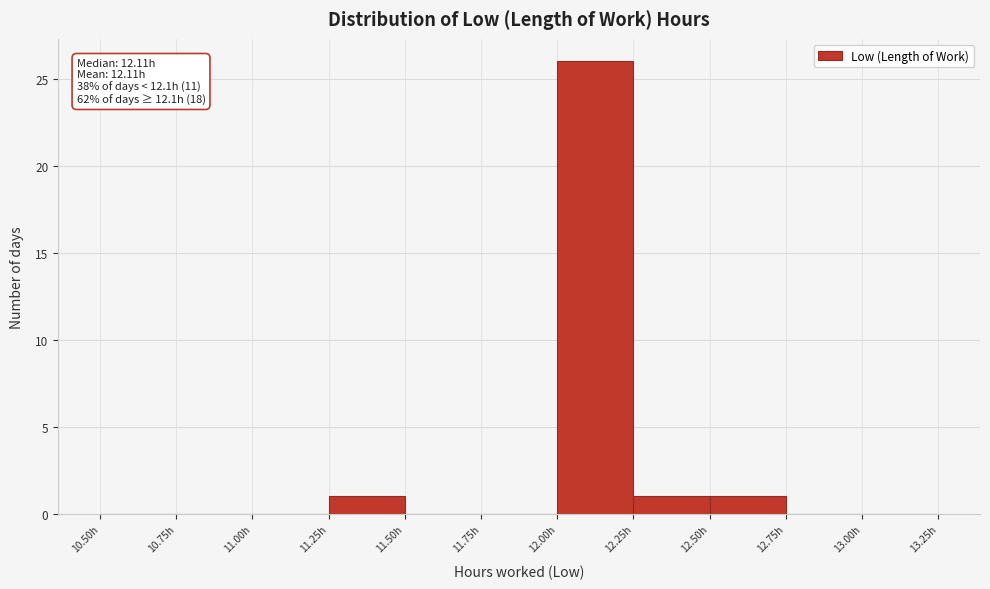

Over which range of the x-axis is the bar tallest?

12.00 to 12.25